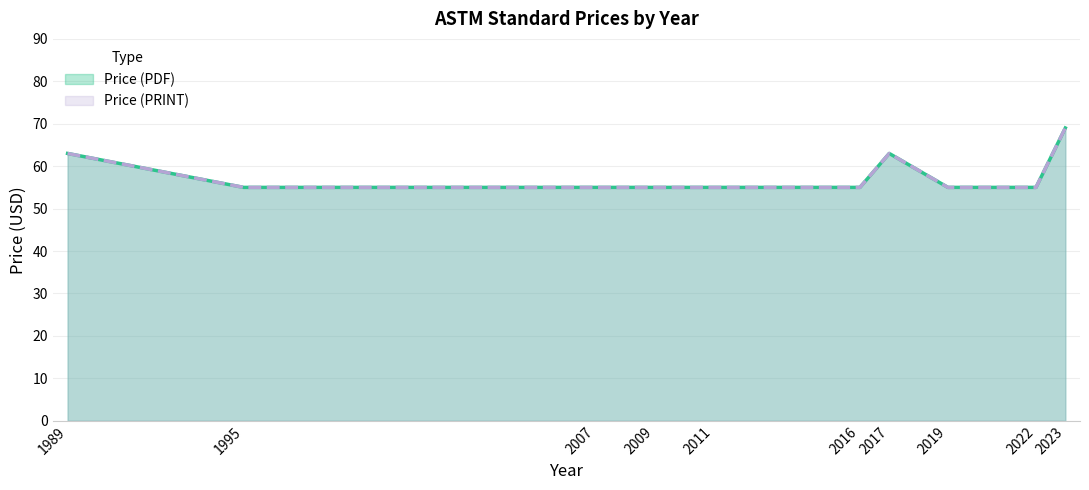

How many lines are shown in the chart?

2